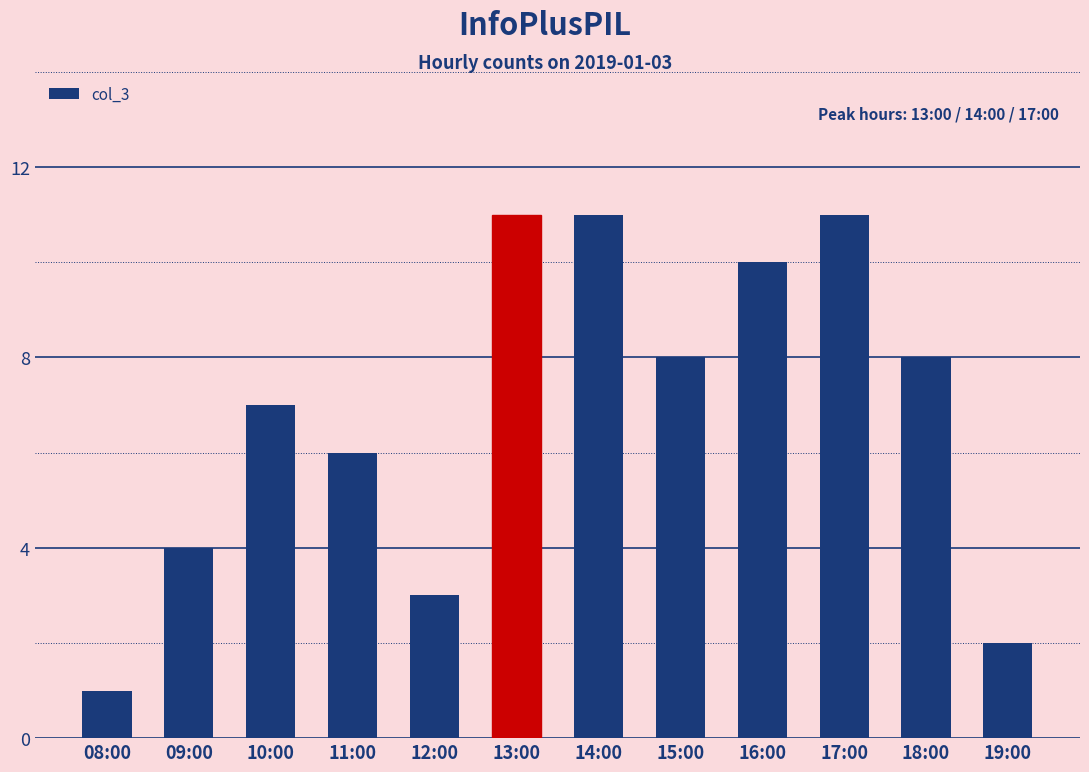

What is the label of the 3rd bar from the left?

10:00